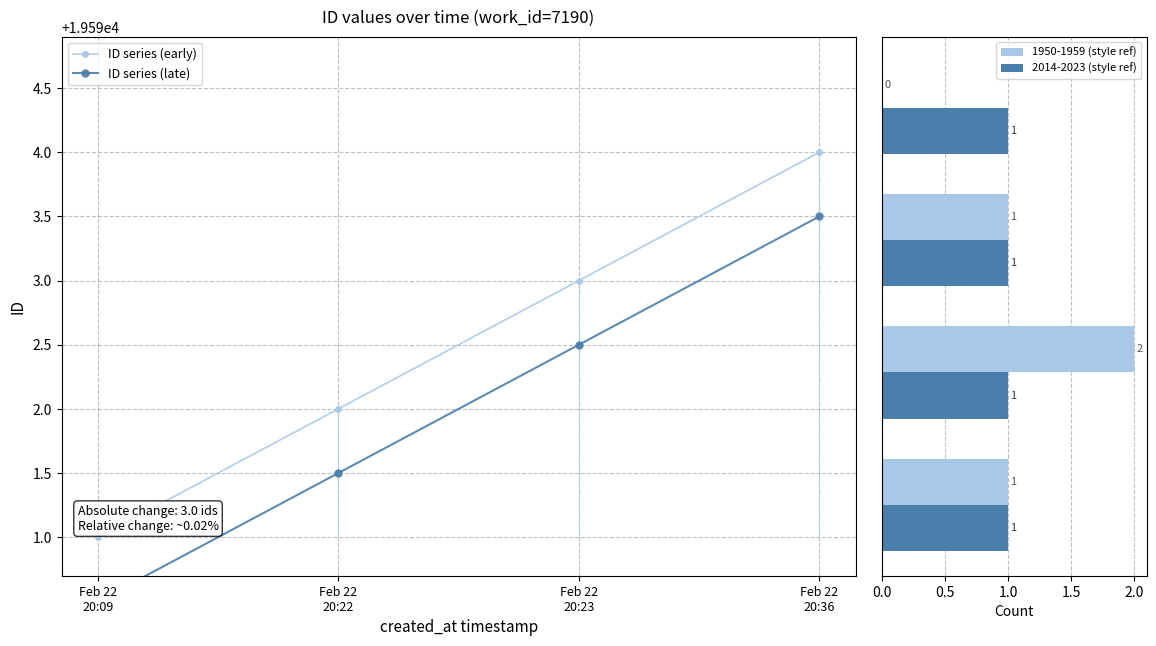

Rank the series by their maximum value, from highest to lowest.

ID series (early), ID series (late), 1950-1959 (style ref), 2014-2023 (style ref)